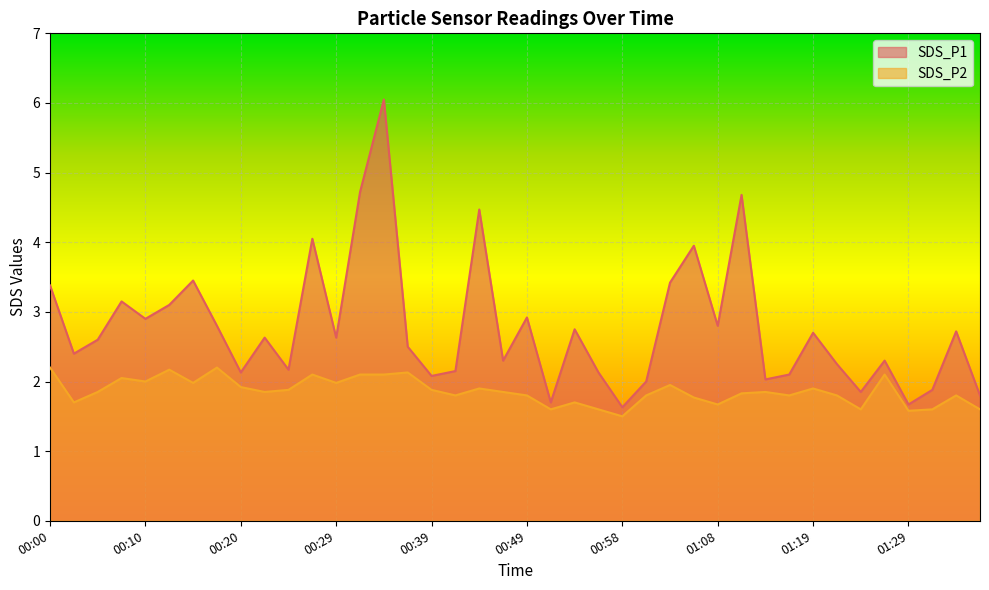

What is the label of the 23rd point from the left?

00:54